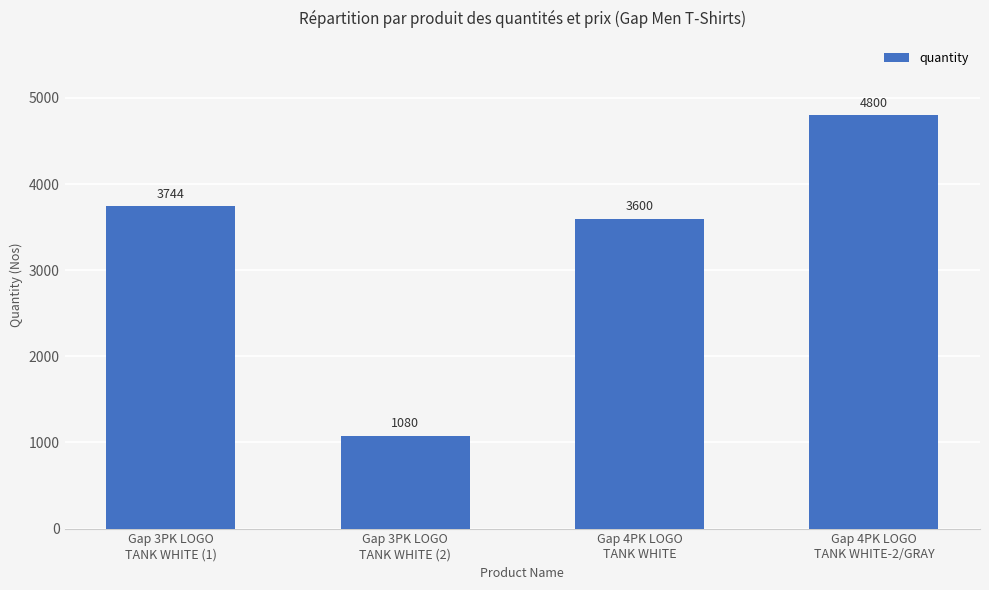

List the labels in order of value, smallest first.

Gap 3PK LOGO
TANK WHITE (2), Gap 4PK LOGO
TANK WHITE, Gap 3PK LOGO
TANK WHITE (1), Gap 4PK LOGO
TANK WHITE-2/GRAY